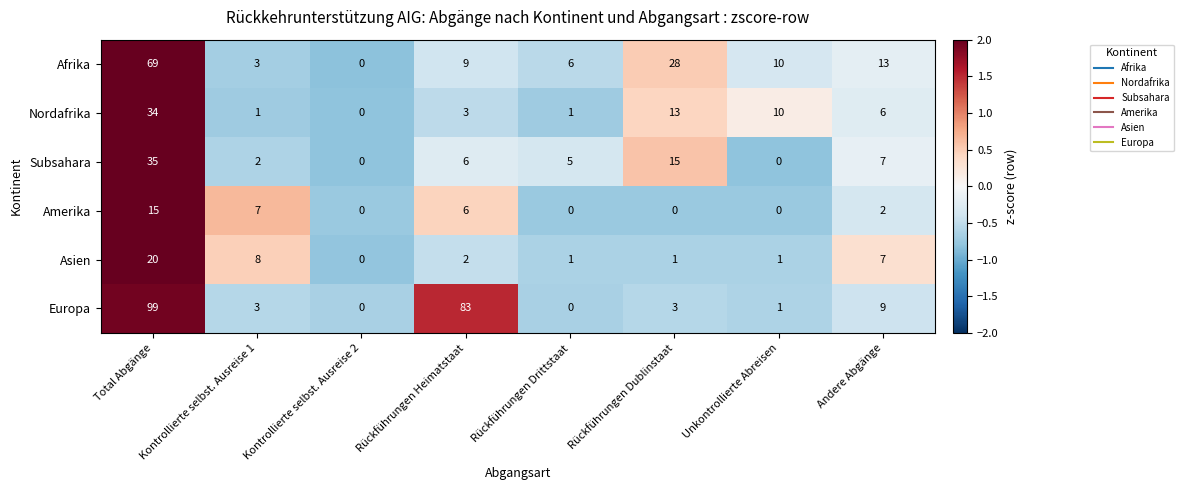

The value of Amerika at Kontrollierte selbst. Ausreise 2 is 9. True or false?

False